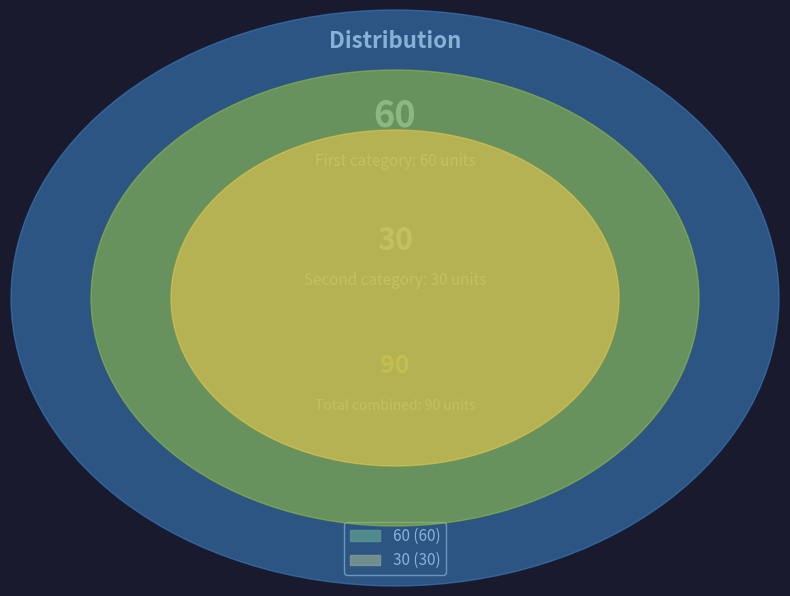

Count the number of slices in the pie.

2